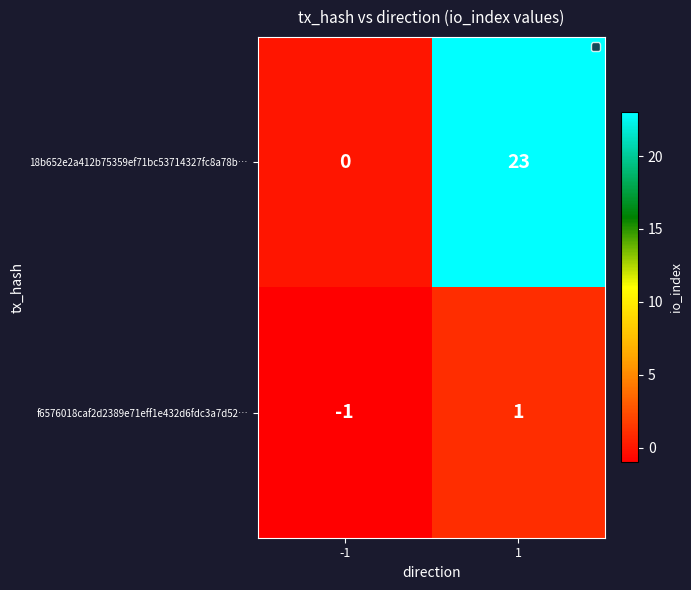

How many categories are shown in the chart?

2